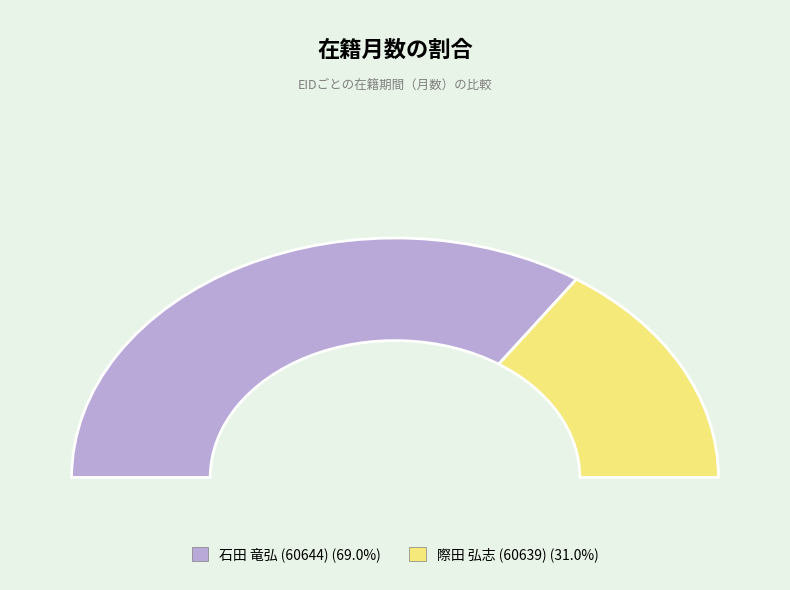

What is the smallest slice in the pie chart?

際田 弘志 (60639)